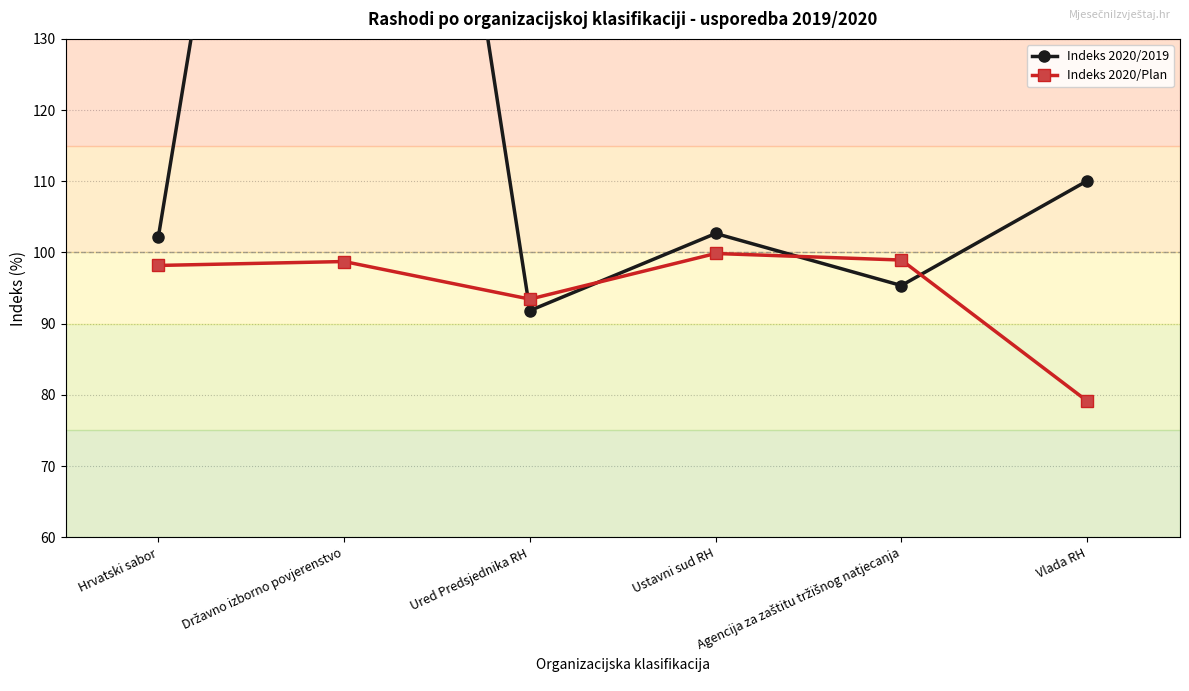

At Hrvatski sabor, list the series in order from largest to smallest.

Indeks 2020/2019, Indeks 2020/Plan